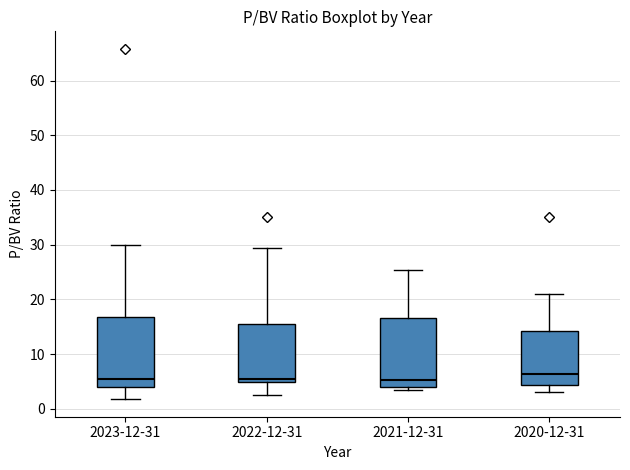

Where does the upper whisker of the box for 2020-12-31 end on the y-axis? The values are not printed on the chart, so give them approximately, as read against the axis.

21